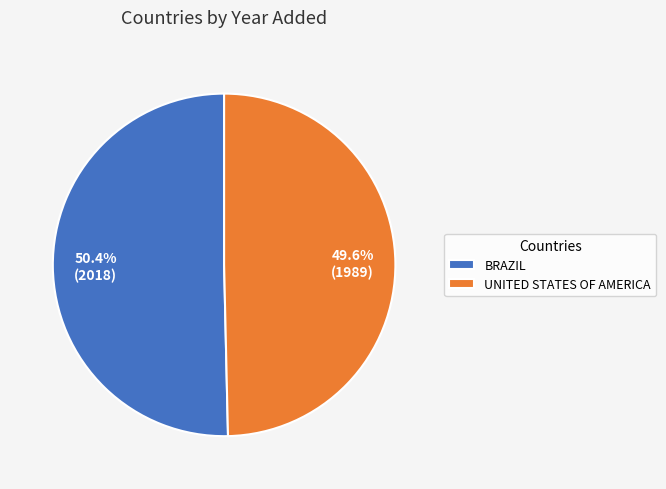

Which category has the smallest portion of the pie?

UNITED STATES OF AMERICA